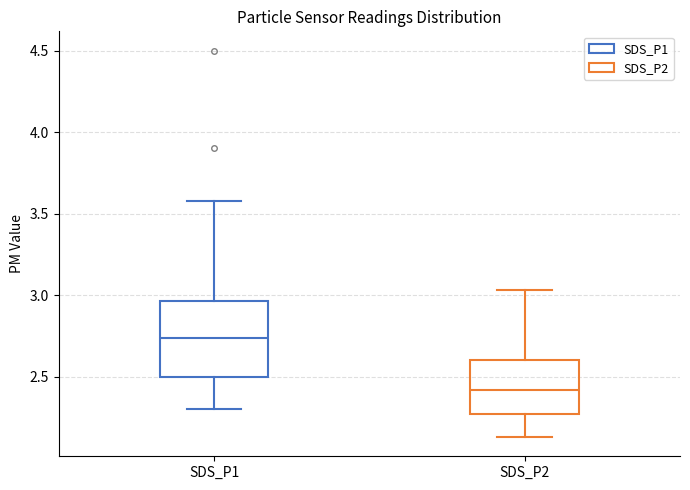

Comparing the boxes themselves (not the whiskers), which one is the tallest?

SDS_P1